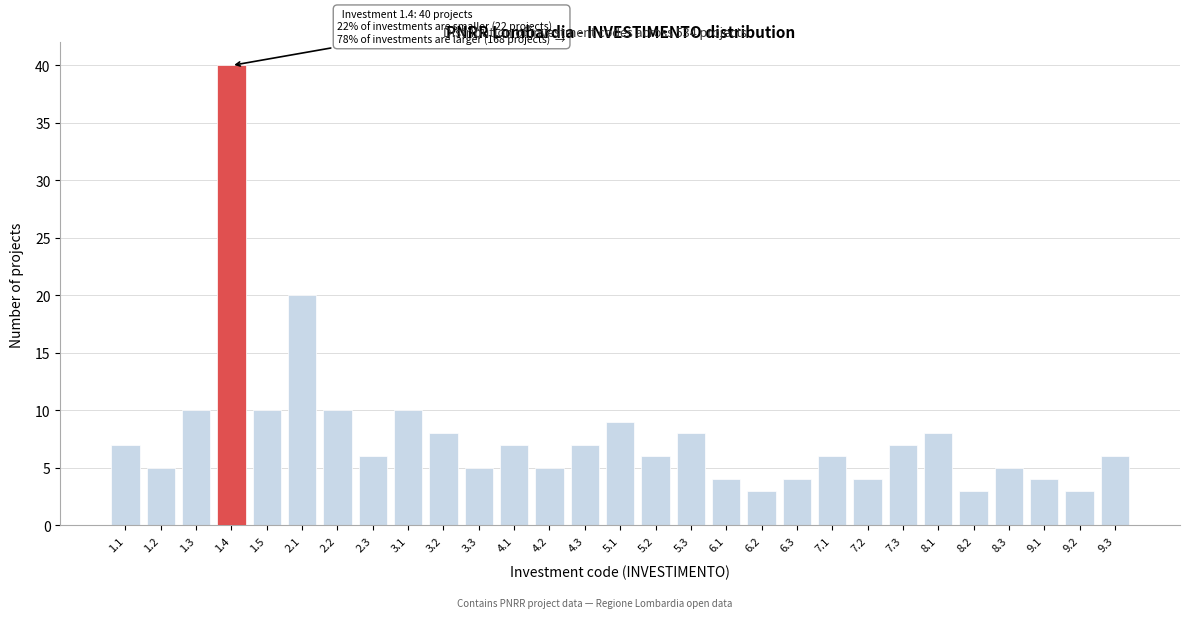

Reading right to left, list all the values displayed in this chart.

9.3=6	9.2=3	9.1=4	8.3=5	8.2=3	8.1=8	7.3=7	7.2=4	7.1=6	6.3=4	6.2=3	6.1=4	5.3=8	5.2=6	5.1=9	4.3=7	4.2=5	4.1=7	3.3=5	3.2=8	3.1=10	2.3=6	2.2=10	2.1=20	1.5=10	1.4=40	1.3=10	1.2=5	1.1=7